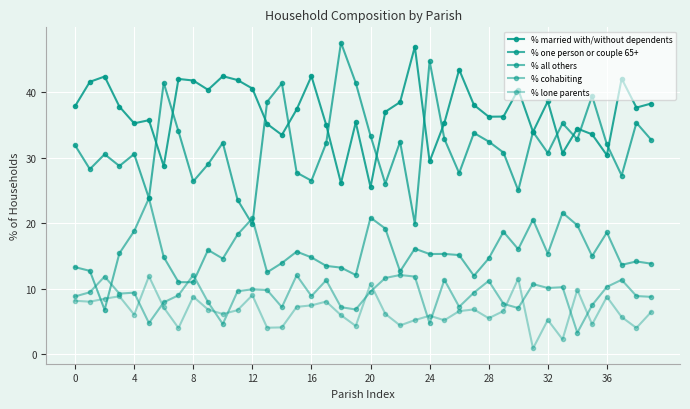

What is the average value of the % lone parents series?

6.6